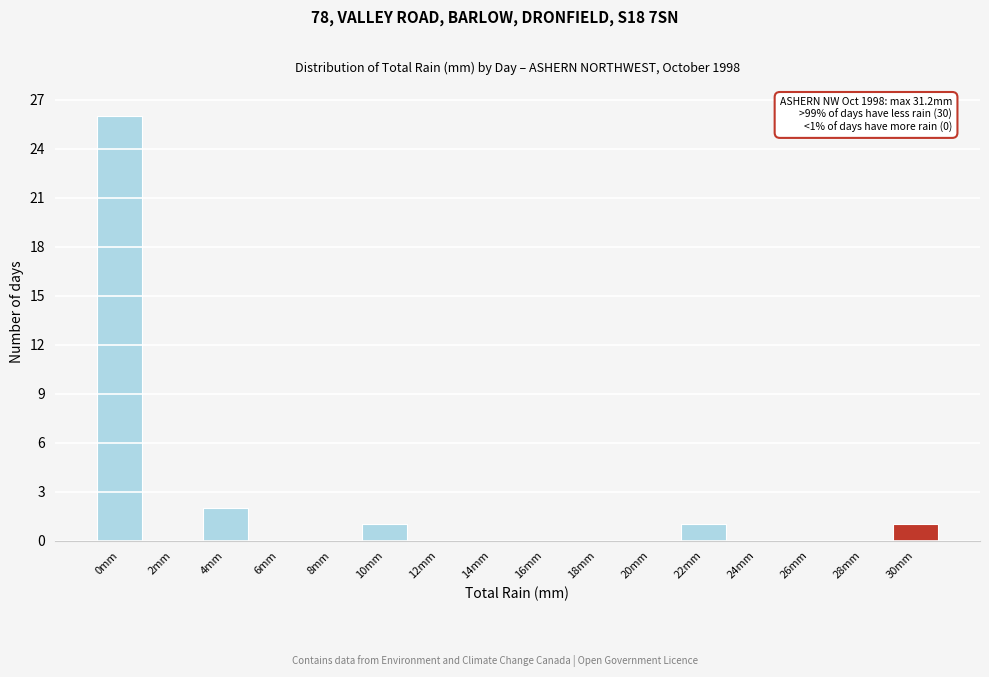

Reading left to right, list all the values displayed in this chart.

0mm=26	2mm=0	4mm=2	6mm=0	8mm=0	10mm=1	12mm=0	14mm=0	16mm=0	18mm=0	20mm=0	22mm=1	24mm=0	26mm=0	28mm=0	30mm=1